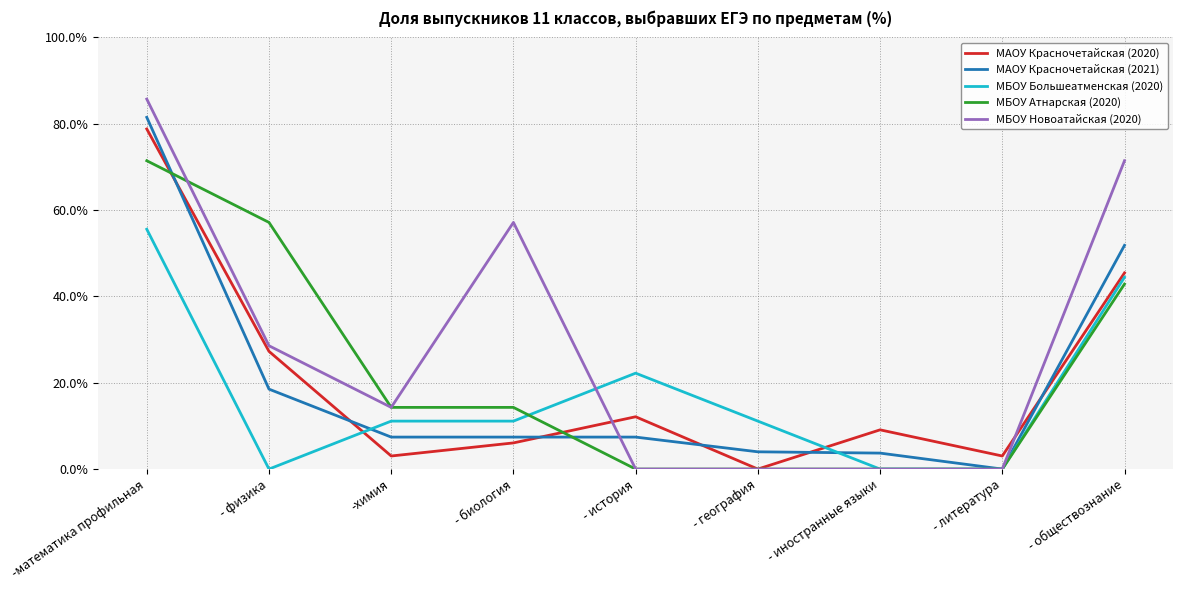

The МАОУ Красночетайская (2021) series shows 3.7 at - иностранные языки. True or false?

True